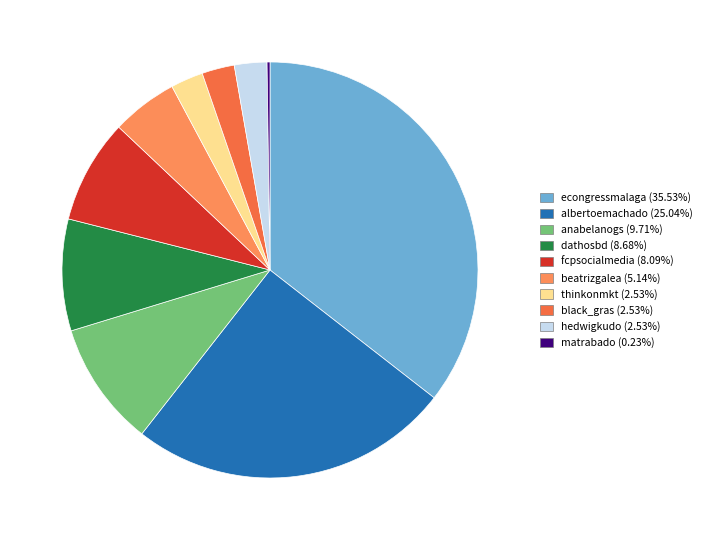

Between black_gras and dathosbd, which is larger?

dathosbd